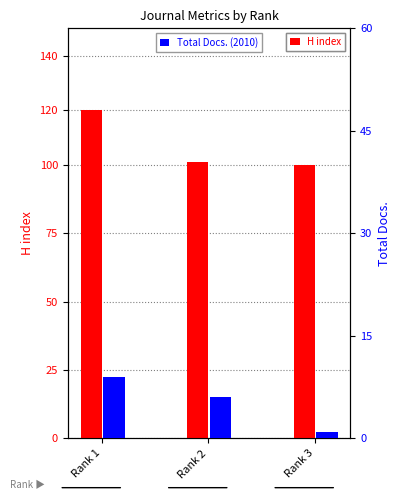

What is the difference between the maximum and minimum values in the H index series?

20